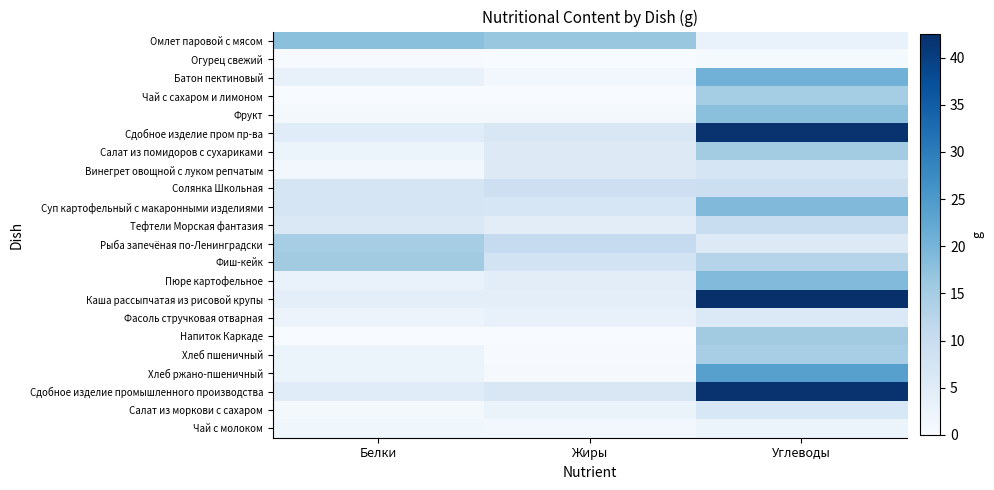

Count the number of data series in this chart.

22